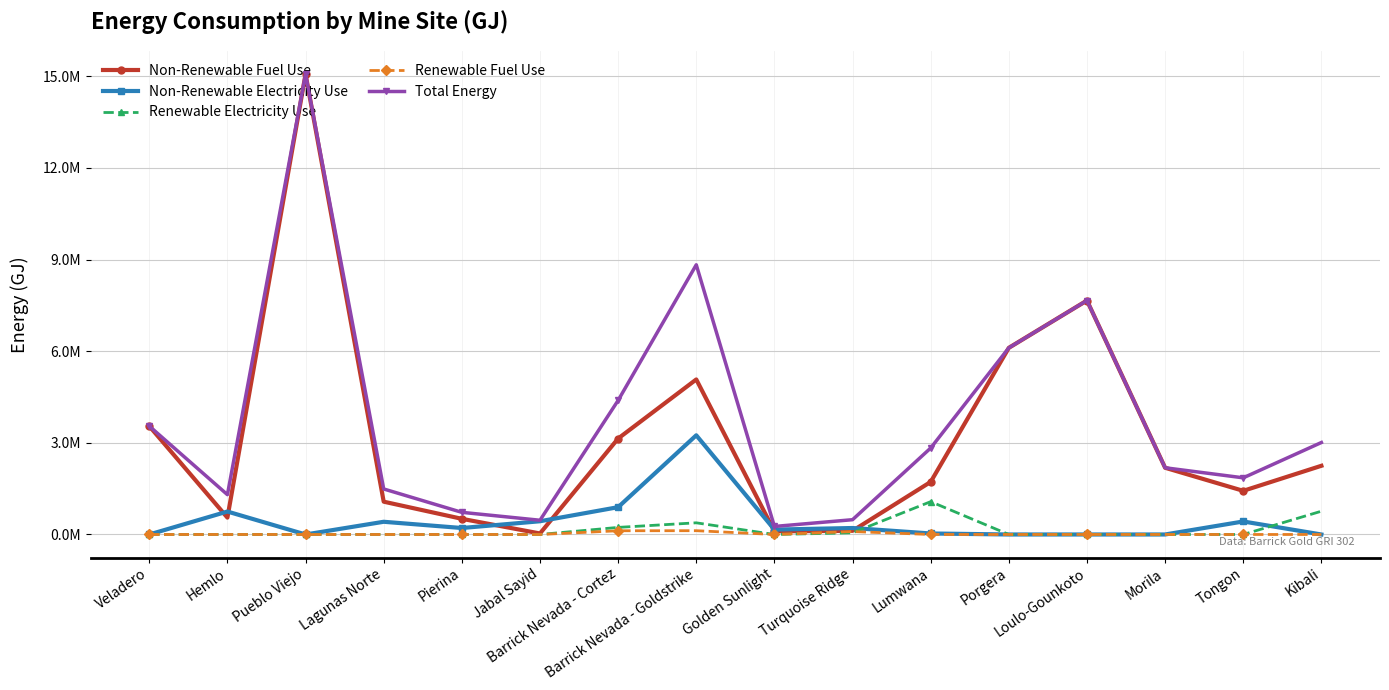

At which category does Renewable Electricity Use reach its first local valley?

Golden Sunlight